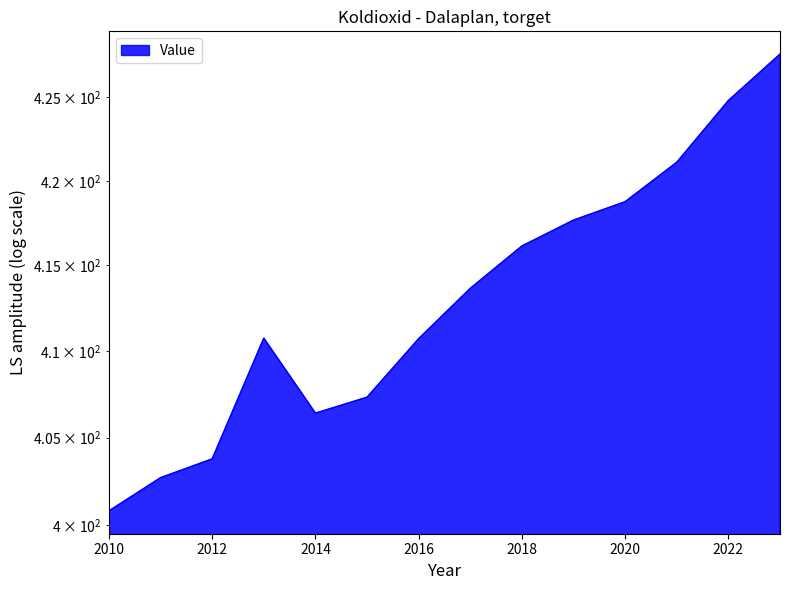

Rank the categories by value from lowest to highest.

2010, 2011, 2012, 2014, 2015, 2016, 2013, 2017, 2018, 2019, 2020, 2021, 2022, 2023